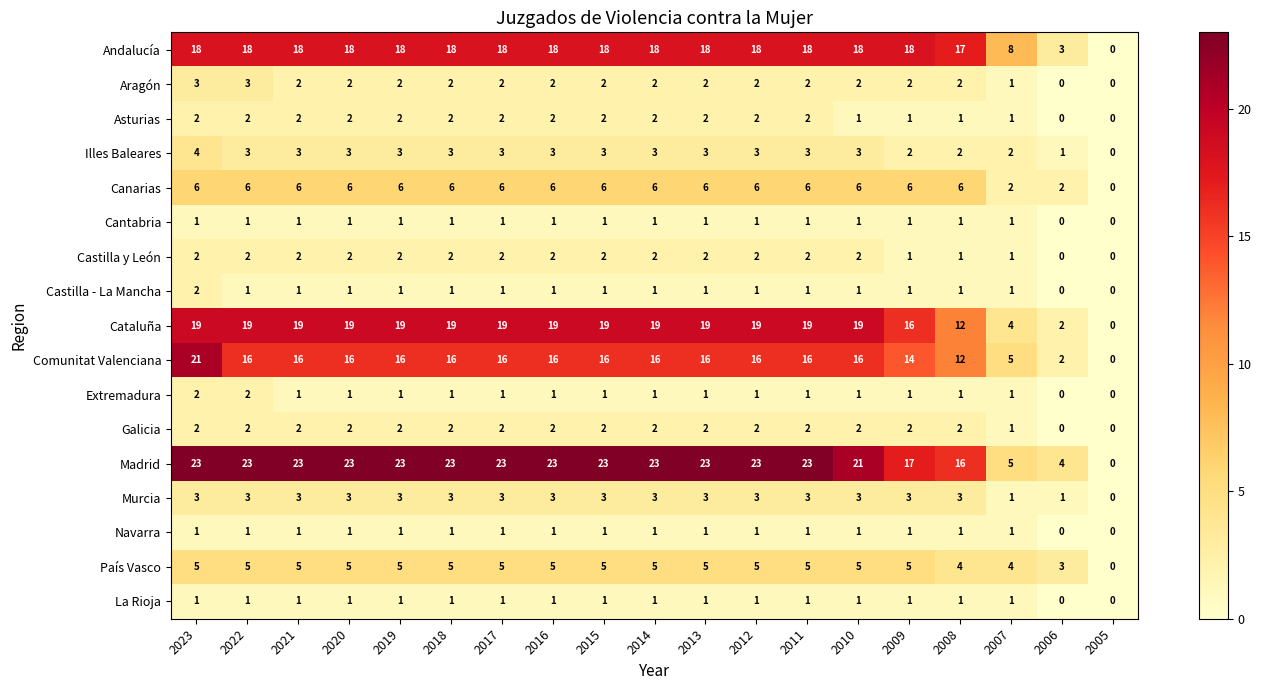

What is the spread (max minus min) of values at 2022?

22